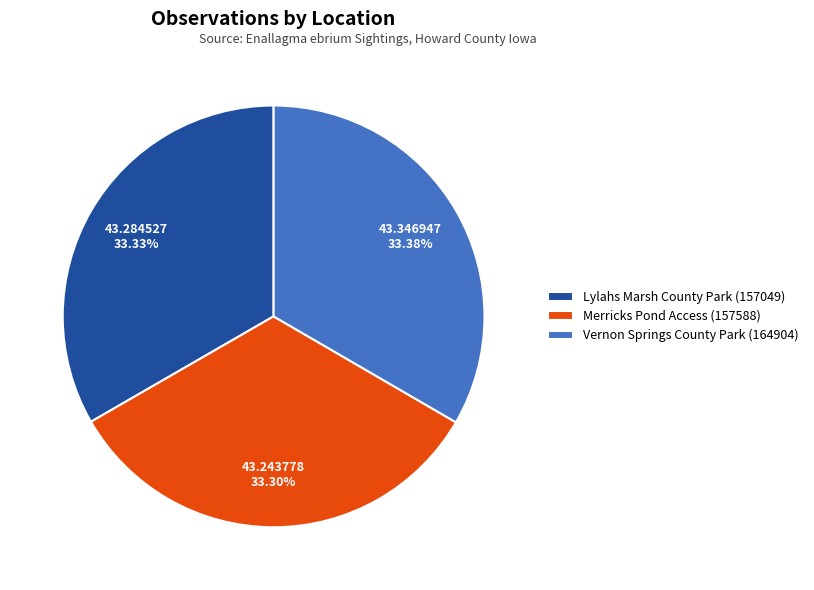

What percentage is the Merricks Pond Access (157588) slice, to the nearest percent?

33%